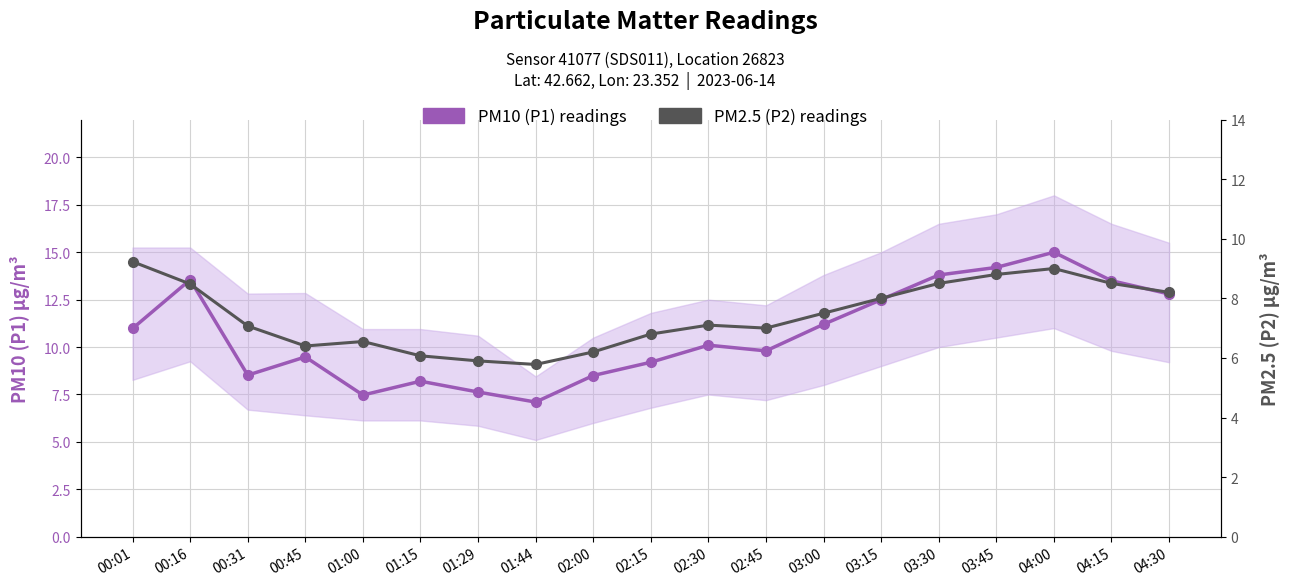

True or false: PM10 (P1) readings and PM2.5 (P2) readings cross at least once.

False